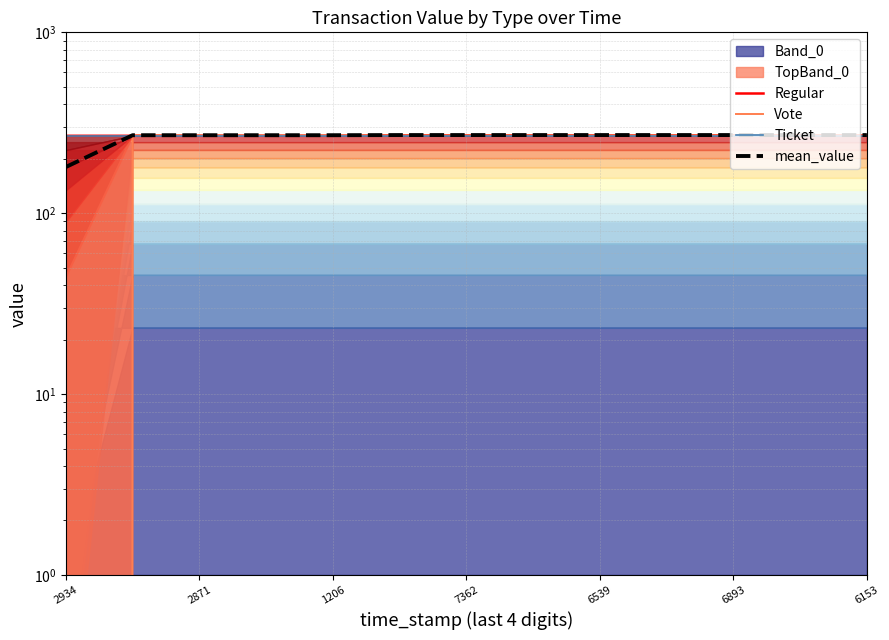

Reading right to left, transcribe all the data shown in this chart.

Regular: 269.3	269.4	269.4	269.4	269.4	269.4	269.4	269.4	267.9	267.9	267.9	267.9	267.9
Vote: 269.3	269.3	269.4	269.4	269.4	269.4	269.4	269.4	269.4	269.4	269.4	269.4	0.0
Ticket: 267.9	267.9	267.9	267.9	267.9	267.9	267.9	267.9	267.9	267.9	267.9	267.9	267.9
mean_value: 270.4	270.4	270.4	270.4	270.4	270.4	270.4	270.4	269.9	269.9	269.9	269.9	180.1